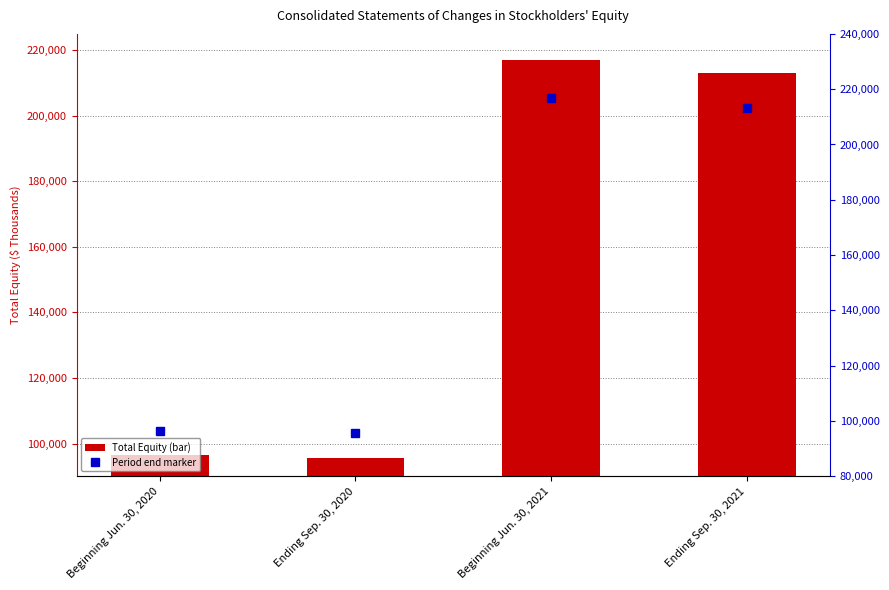

Reading left to right, extract all data points from this chart.

96365	95506	216926	213045